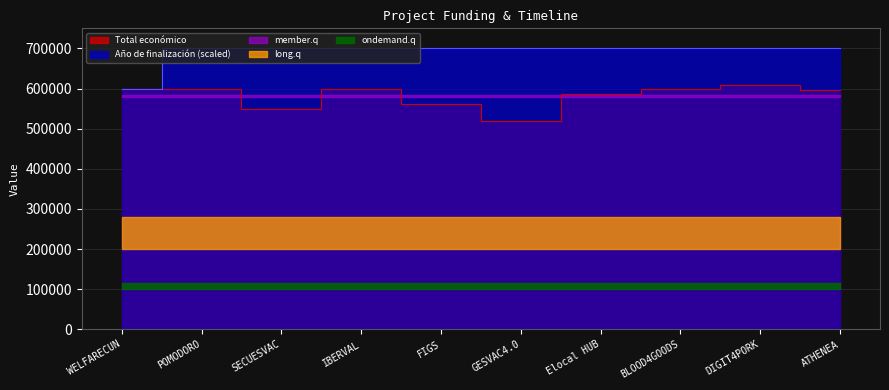

At which category is the sum across all series the highest?

DIGIT4PORK